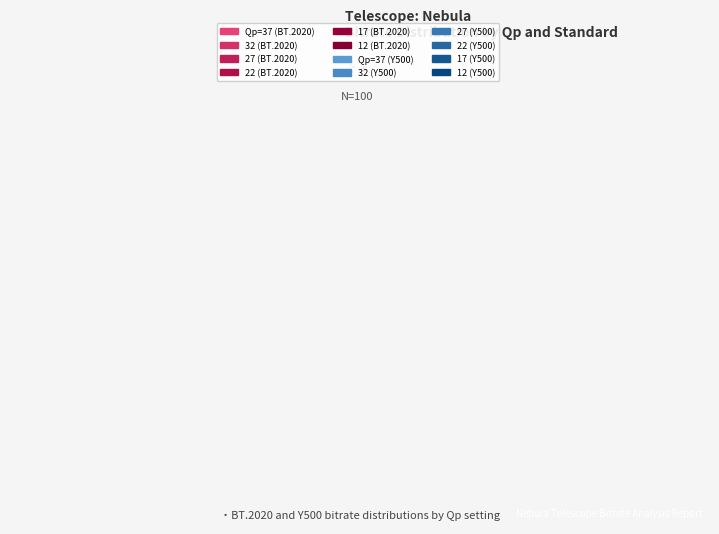

How many slices are in this pie chart?

12